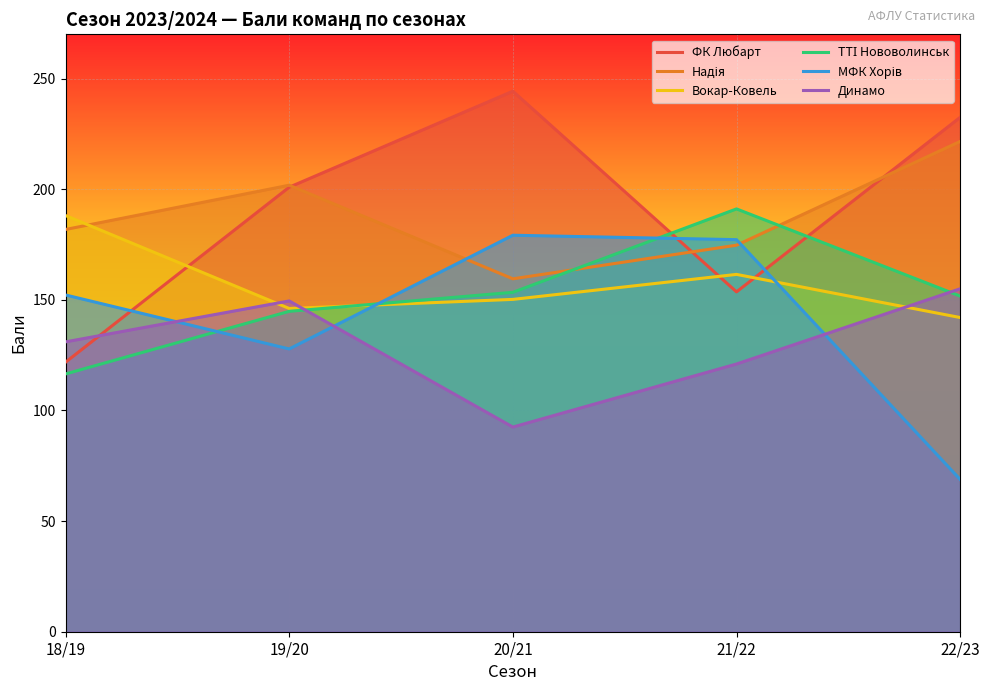

Which category has the highest value in the МФК Хорів series?

20/21